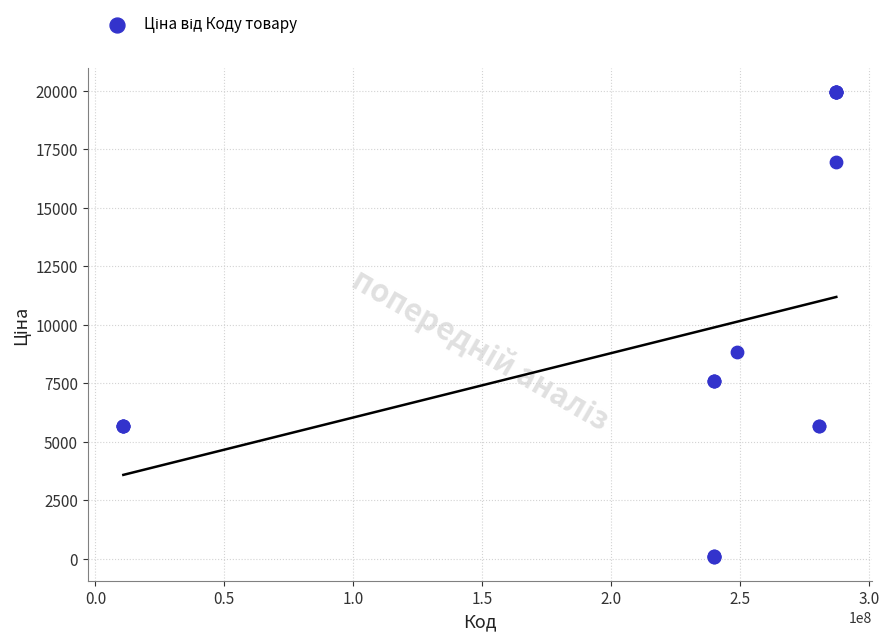

What Y value in the scatter plot is closest to 10010?

8856.7